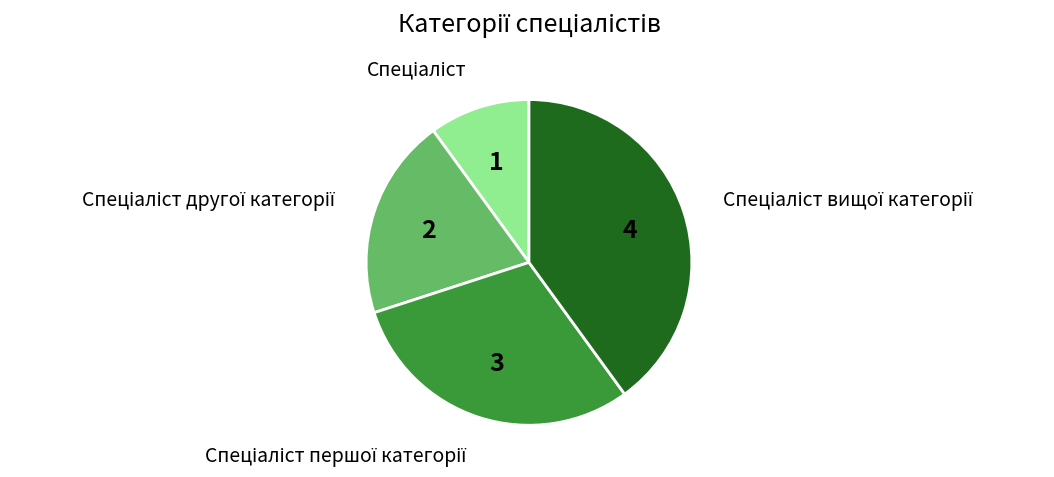

Is there any slice that represents more than half of the pie?

No